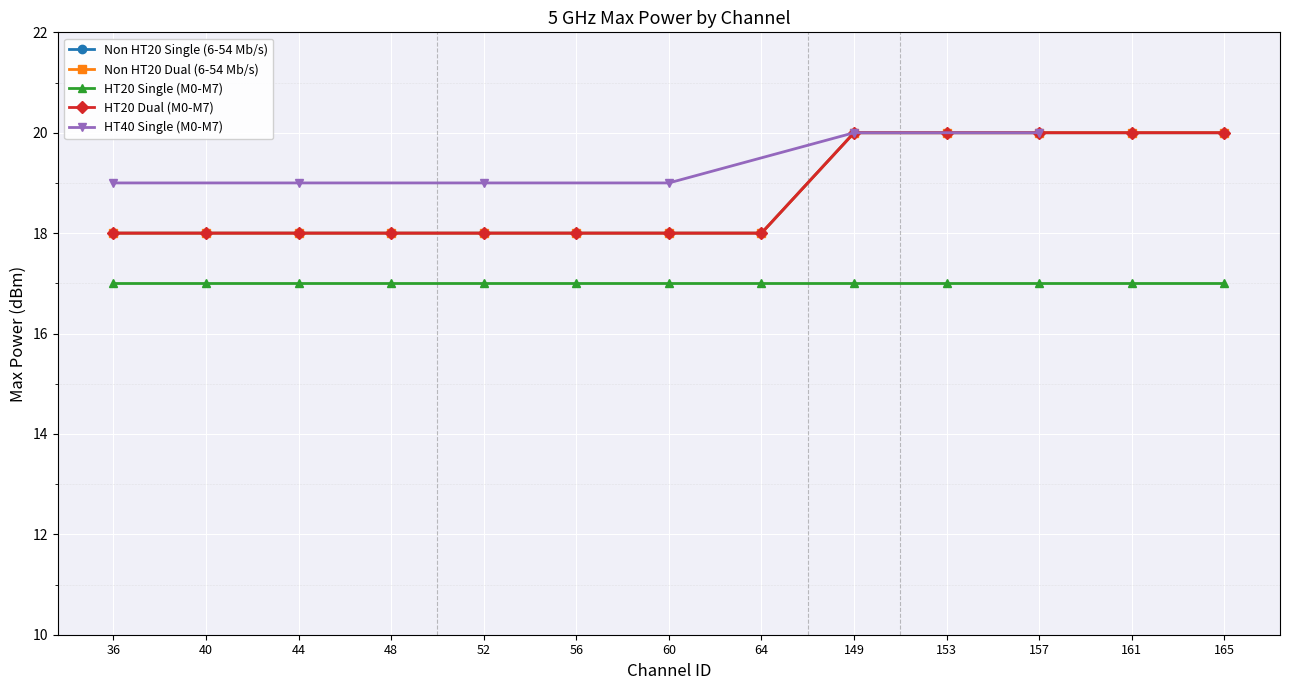

Where is Non HT20 Single (6-54 Mb/s) nearest to the value 19?

36